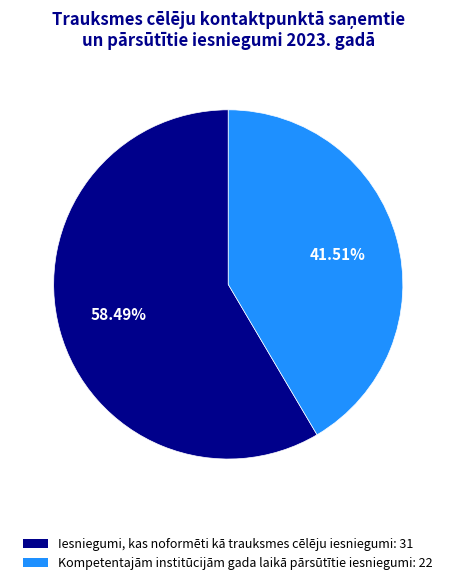

What percentage do Kompetentajām institūcijām gada laikā pārsūtītie iesniegumi and Iesniegumi, kas noformēti kā trauksmes cēlēju iesniegumi together represent?

100.0%